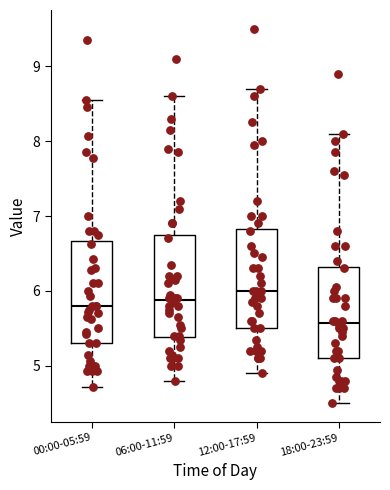

Which box has the highest median line?

12:00-17:59